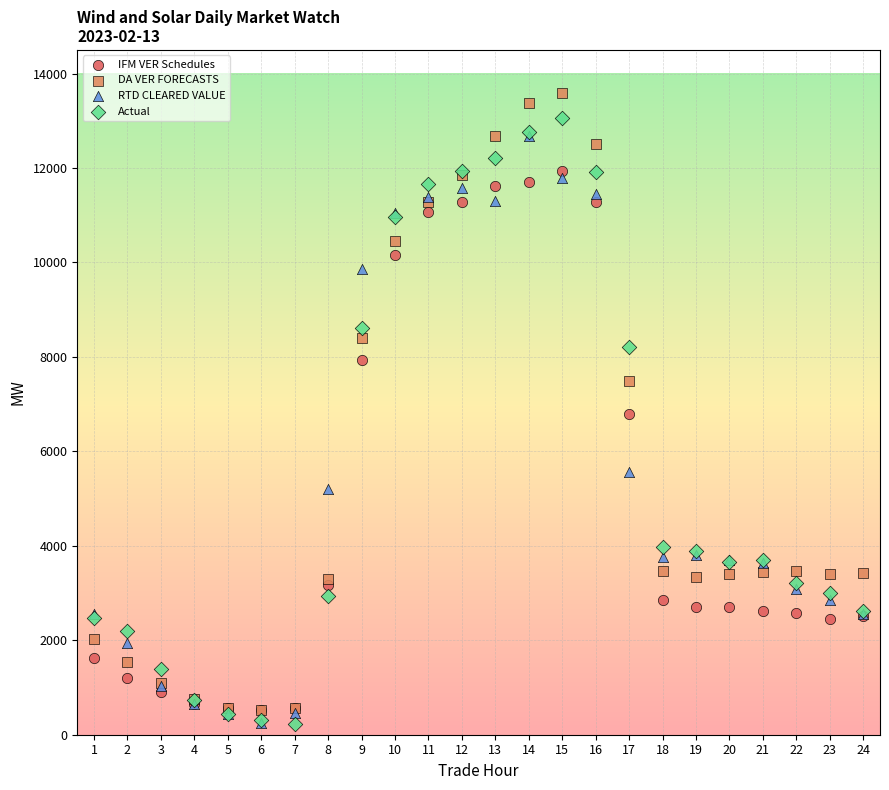

What are all the series names shown in the legend?

IFM VER Schedules, DA VER FORECASTS, RTD CLEARED VALUE, Actual